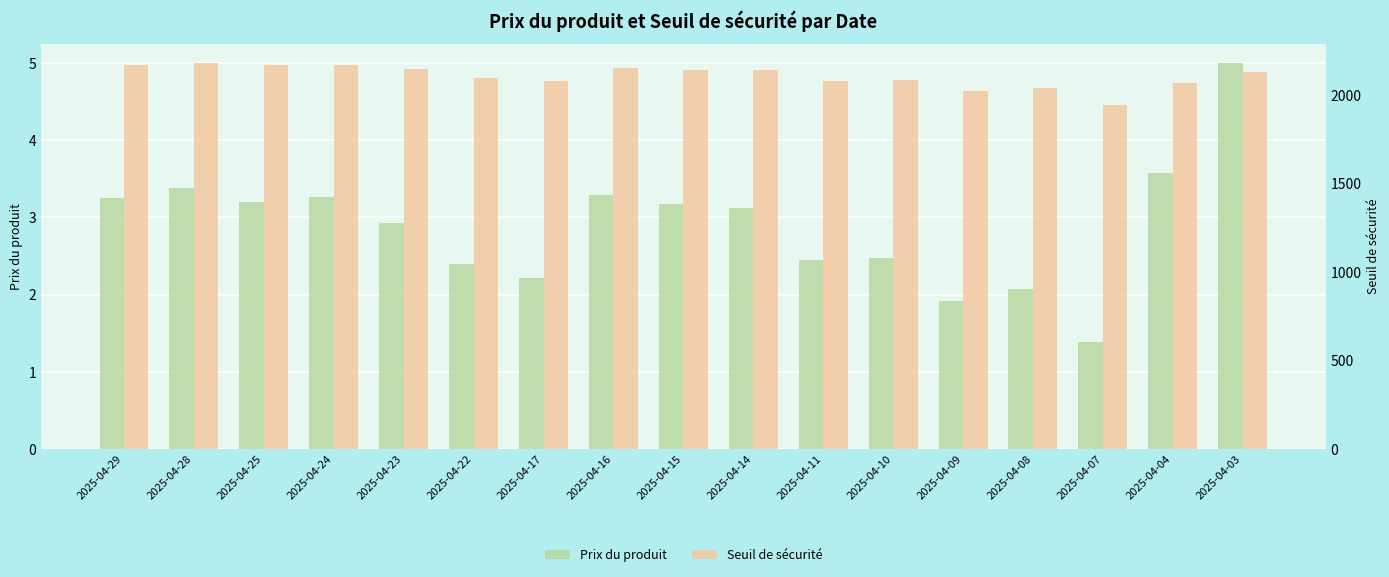

What is the sum of the Prix du produit values at 2025-04-24 and 2025-04-11?

5.7